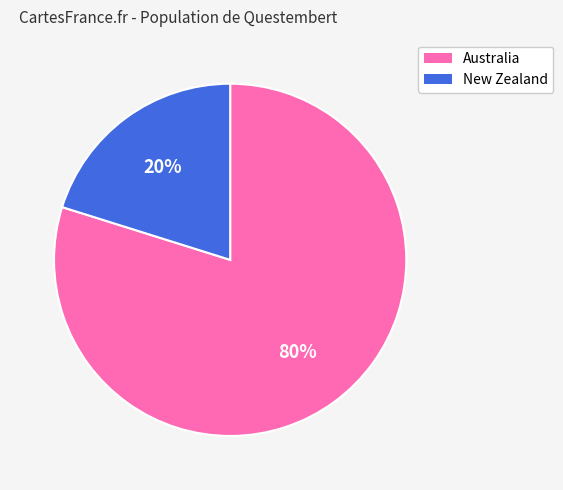

To the nearest percent, what percentage of the pie is Australia?

80%